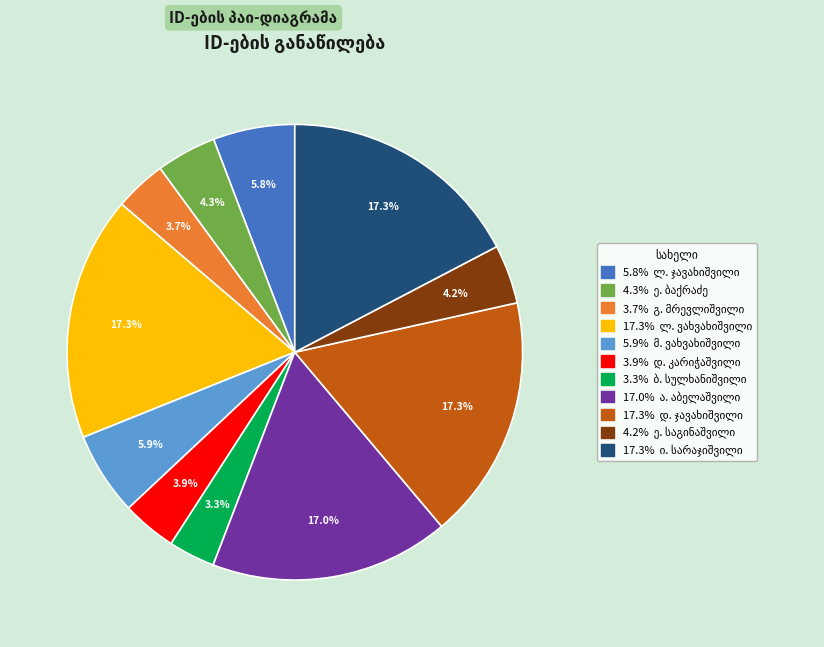

Does any single category account for the majority?

No